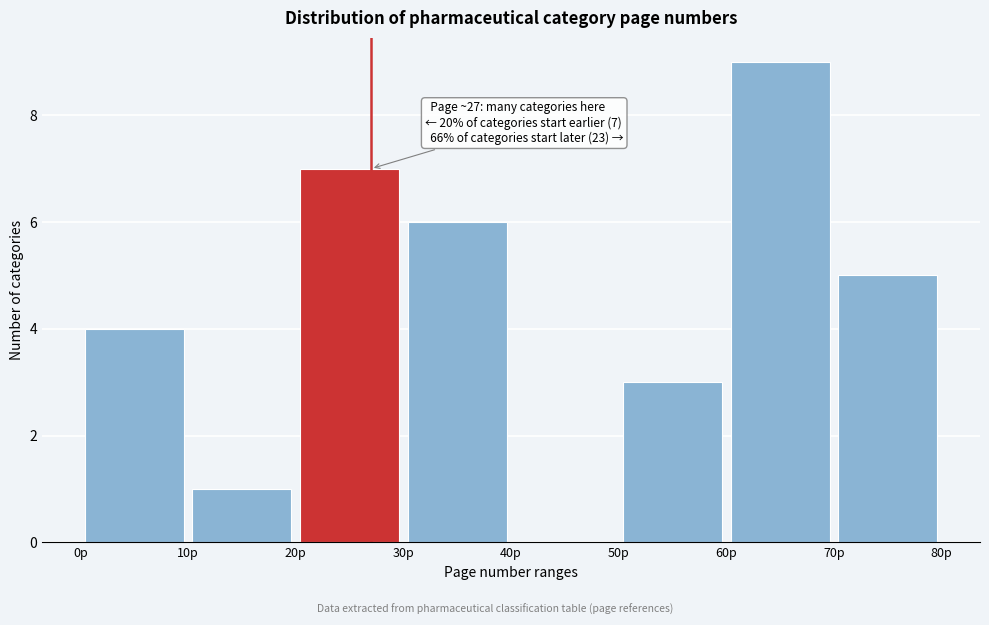

Over which range of the x-axis is the bar tallest?

60 to 70